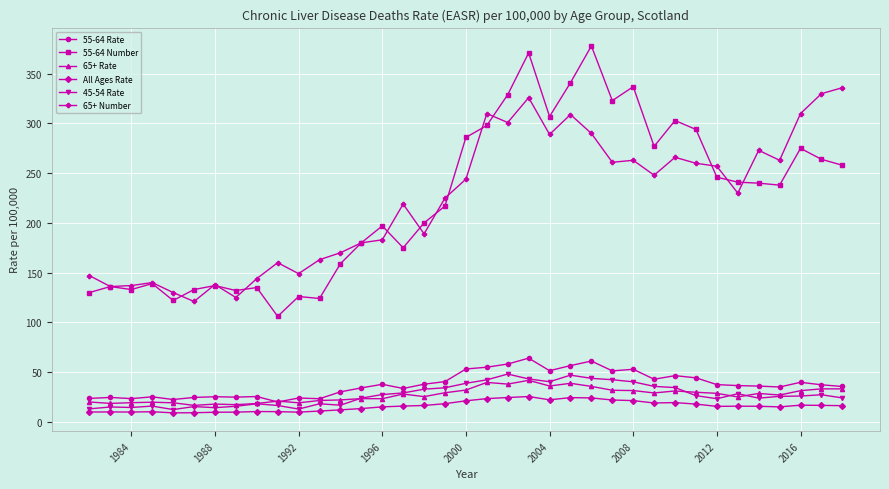

What is the sum of all 65+ Rate values?

999.2